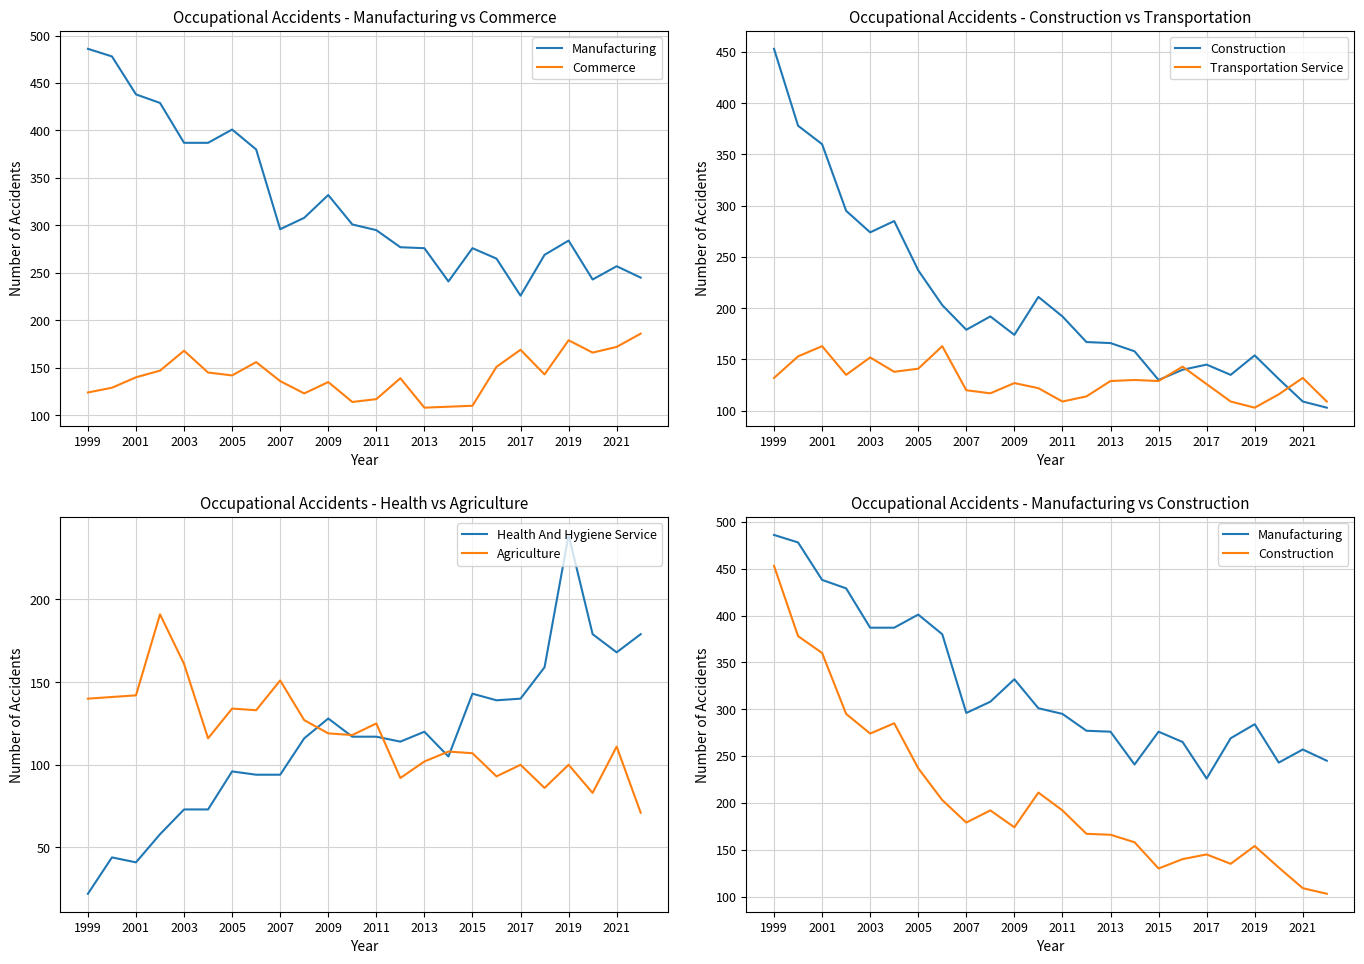

What is the lowest value of the Commerce series?

108